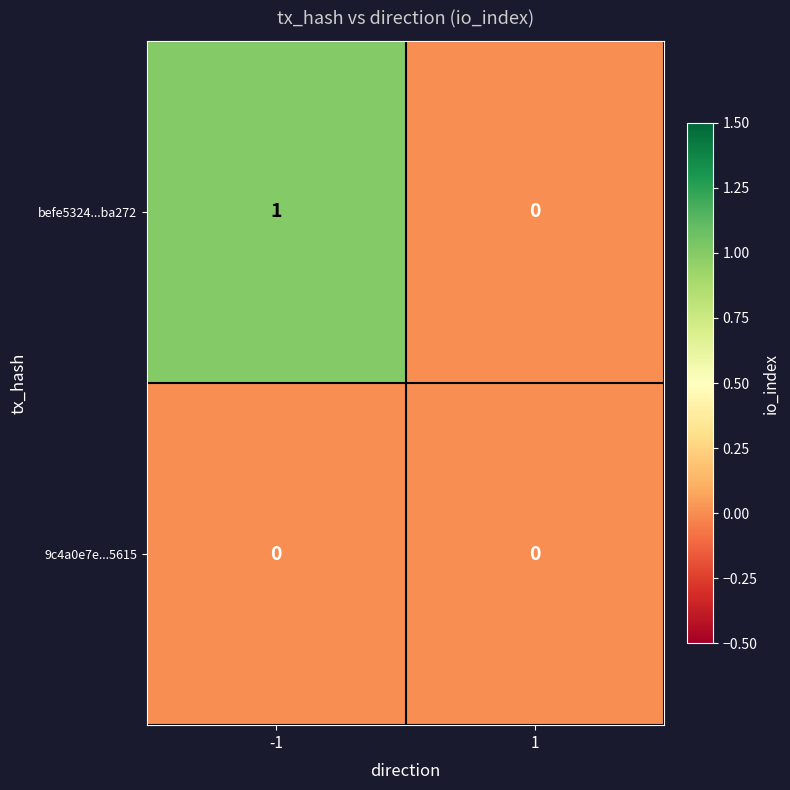

The value of befe5324...ba272 at 1 is -1. True or false?

False